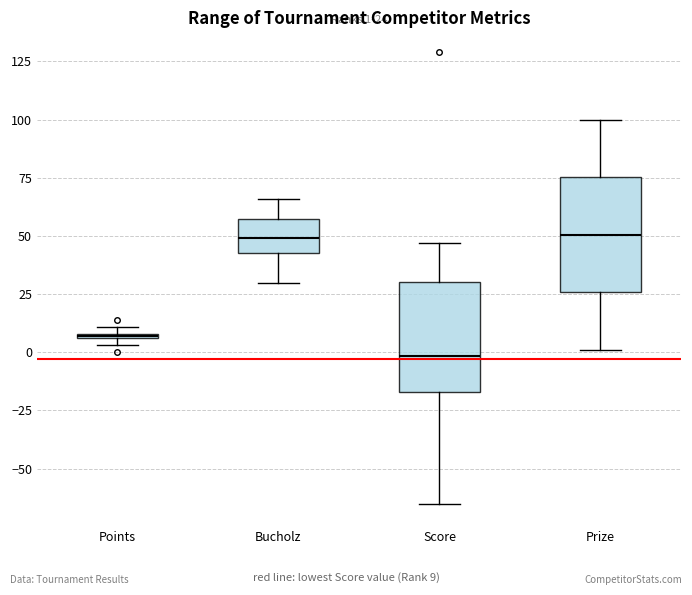

Which box has the lowest median line?

Score